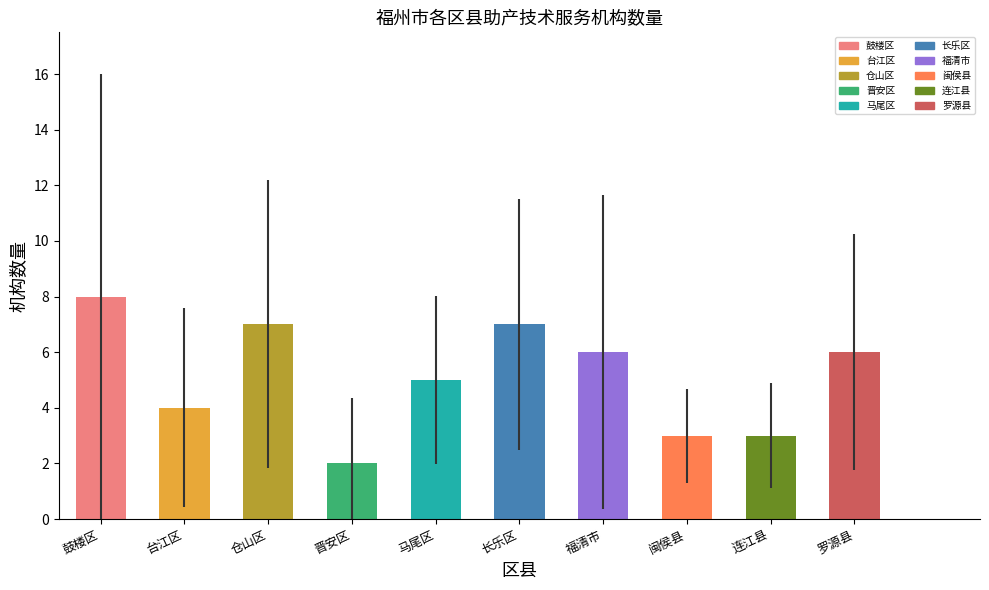

What is the label of the 2nd bar from the right?

连江县